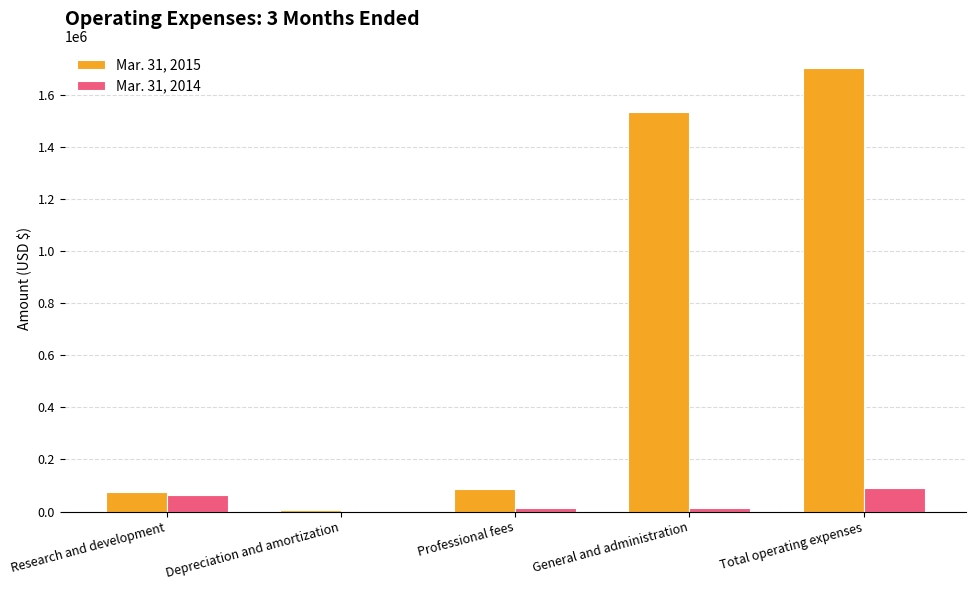

Which series has the largest range (max minus min)?

Mar. 31, 2015